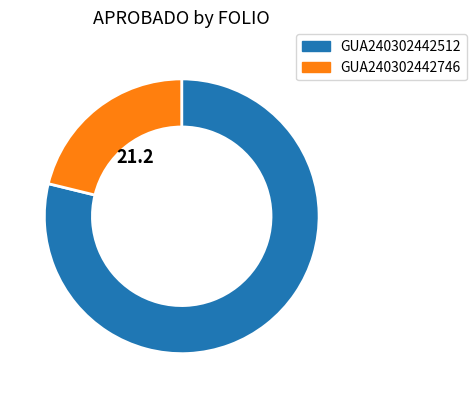

Which slice is the smallest?

GUA240302442746